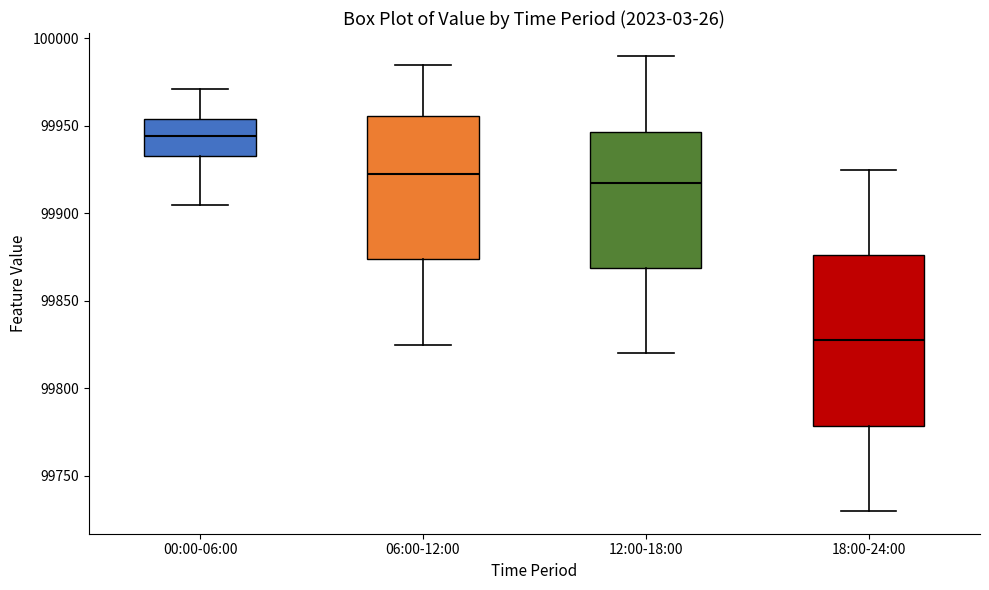

Where does the lower whisker of the box for 00:00-06:00 end on the y-axis? The values are not printed on the chart, so give them approximately, as read against the axis.

99905